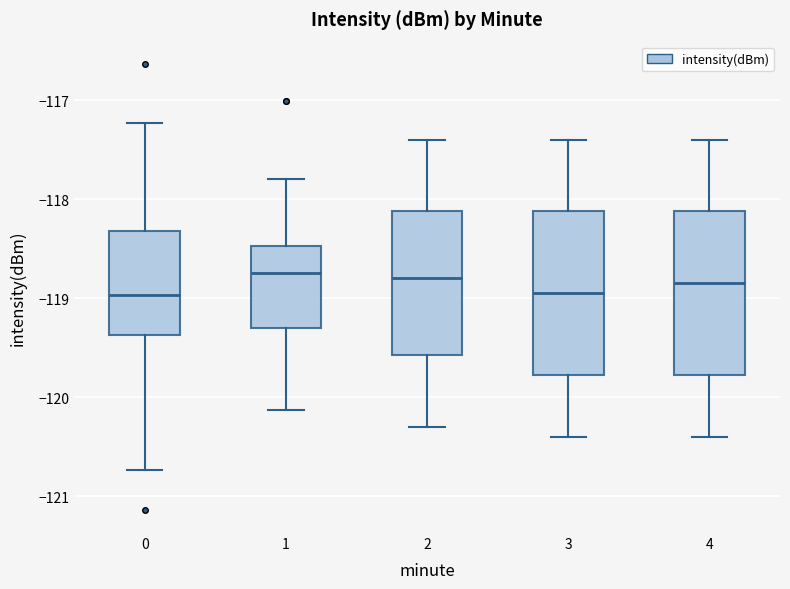

Reading left to right, transcribe this box plot: for each box, give where its median line is, the range the box spans, and where its two whiskers end, as read against the y-axis. The values are not printed on the chart, so give them approximately, as read against the axis.

0: median -119.0, box -119.4 to -118.3, whiskers -120.7 to -117.2
1: median -118.7, box -119.3 to -118.5, whiskers -120.1 to -117.8
2: median -118.8, box -119.6 to -118.1, whiskers -120.3 to -117.4
3: median -118.9, box -119.8 to -118.1, whiskers -120.4 to -117.4
4: median -118.8, box -119.8 to -118.1, whiskers -120.4 to -117.4